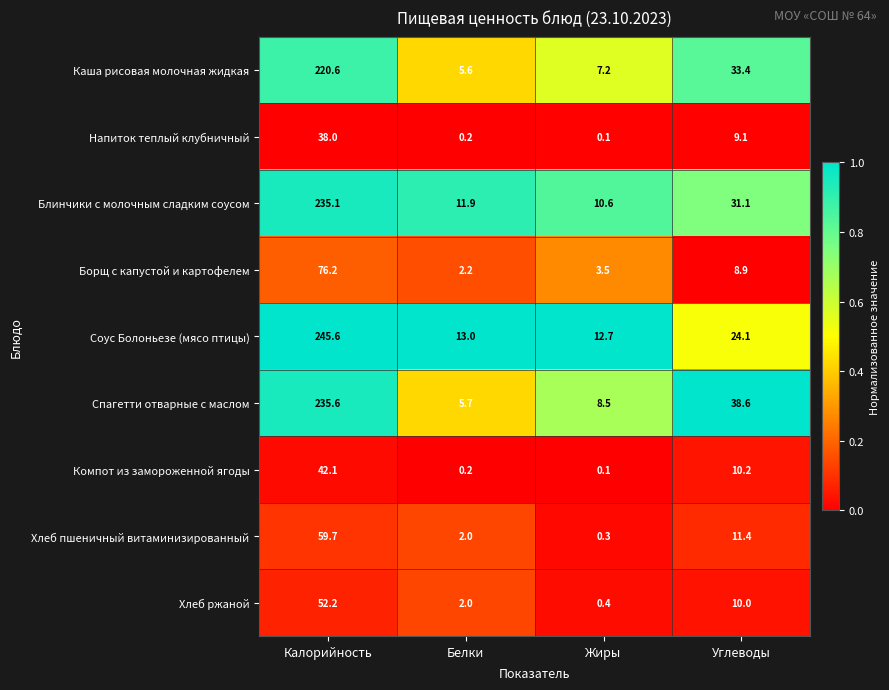

The value of Каша рисовая молочная жидкая at Углеводы is 13.5. True or false?

False